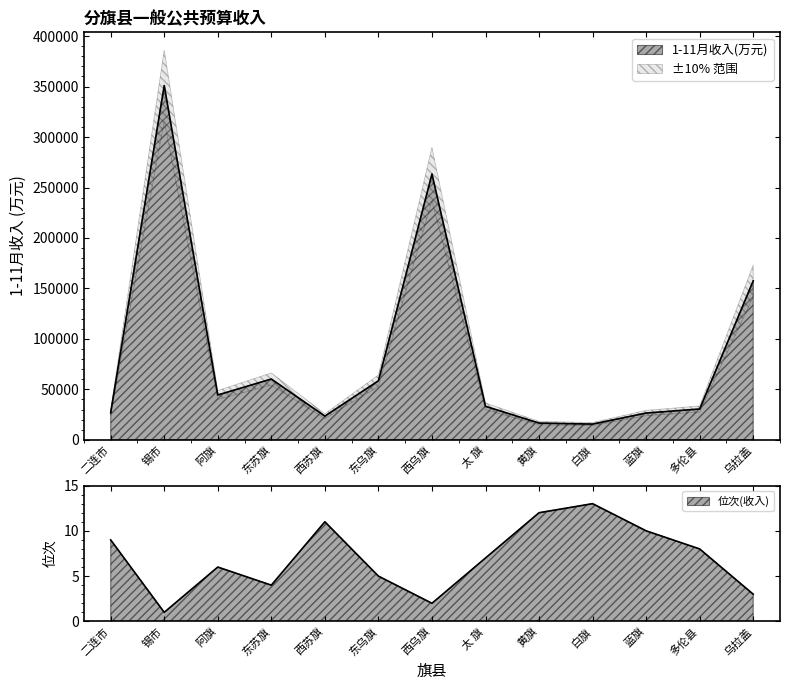

What is the total value across all series at 黄旗?

16610